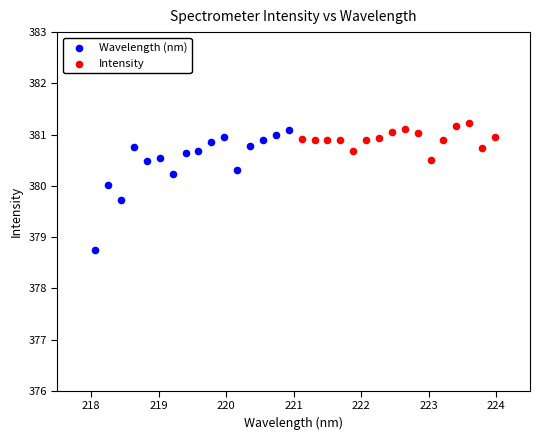

Which series has the largest Y range (max minus min)?

Wavelength (nm)